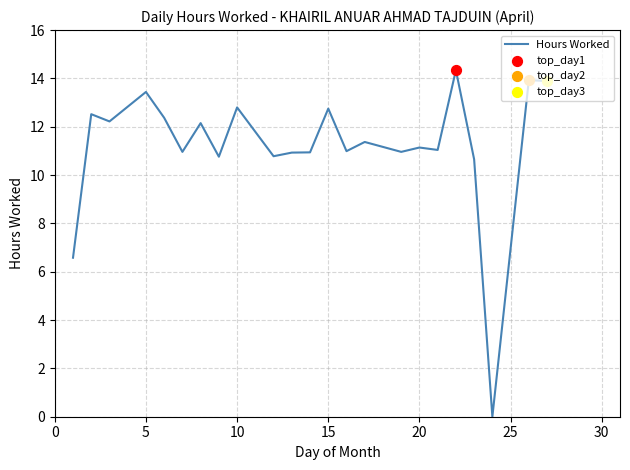

What is the difference between the maximum and minimum values?

14.3